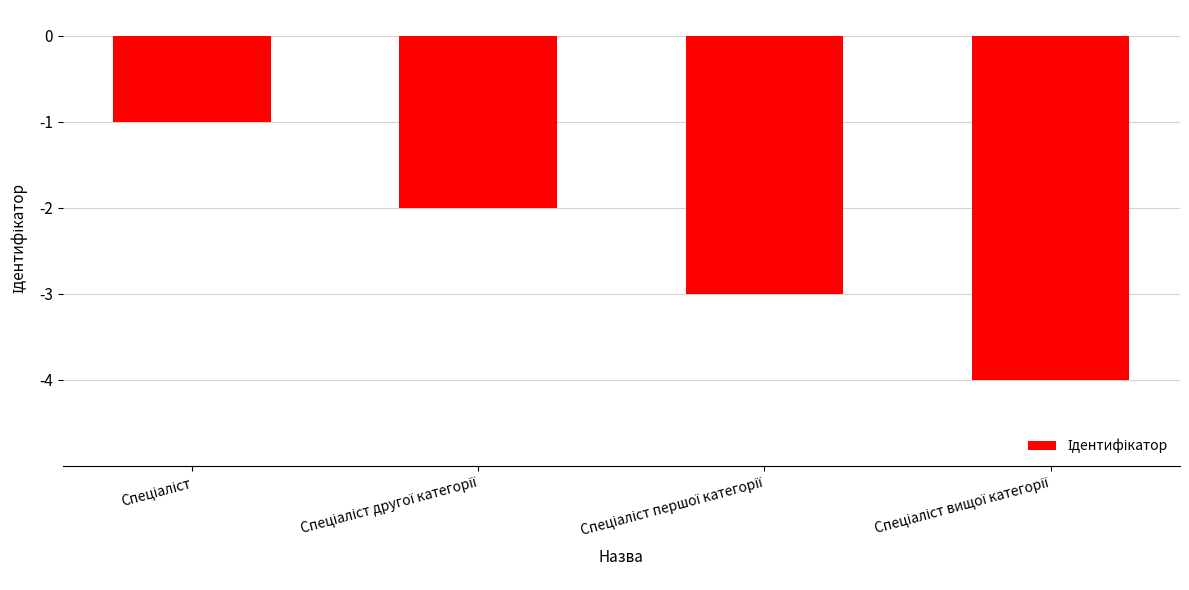

What is the difference between the maximum and second lowest values?

2